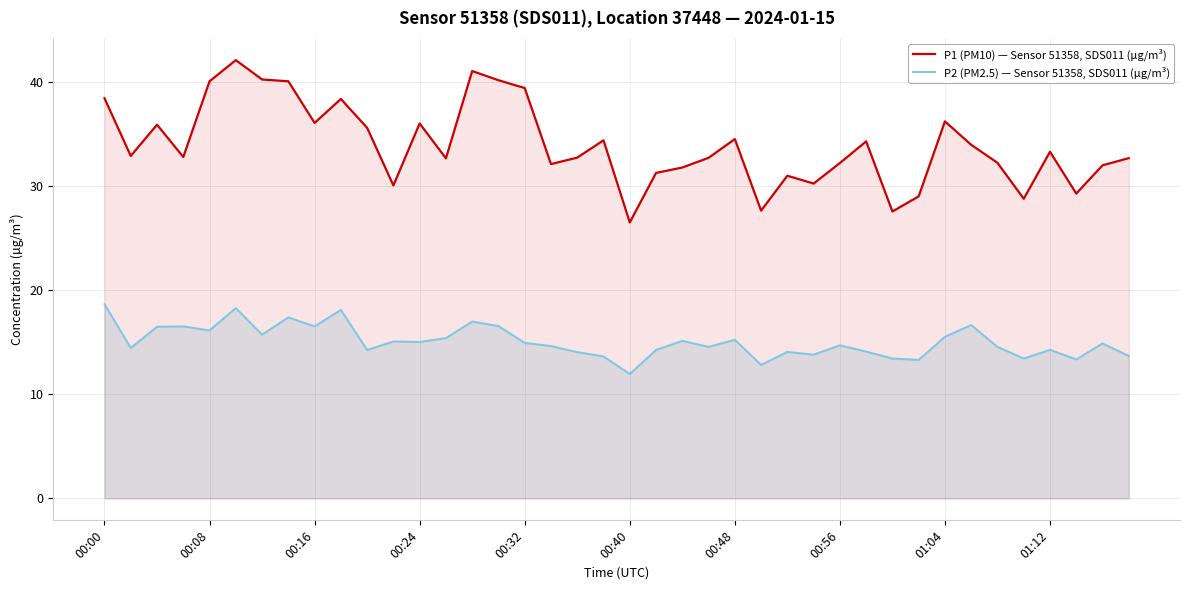

What is the minimum value for P1 (PM10) — Sensor 51358, SDS011 (µg/m³)?

26.5